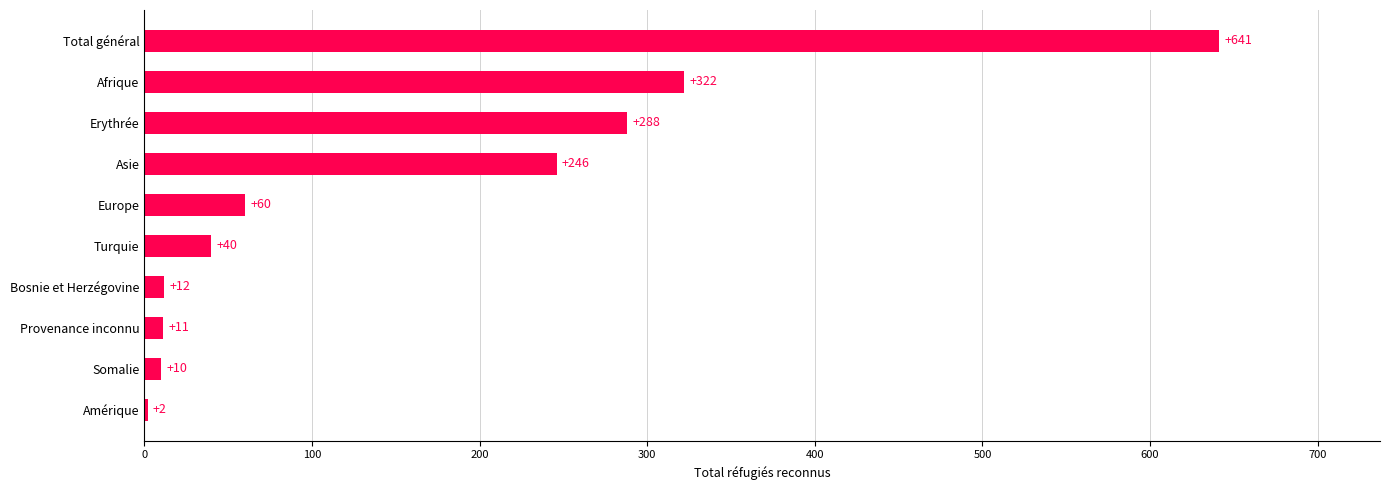

Between Erythrée and Somalie, which is larger?

Erythrée